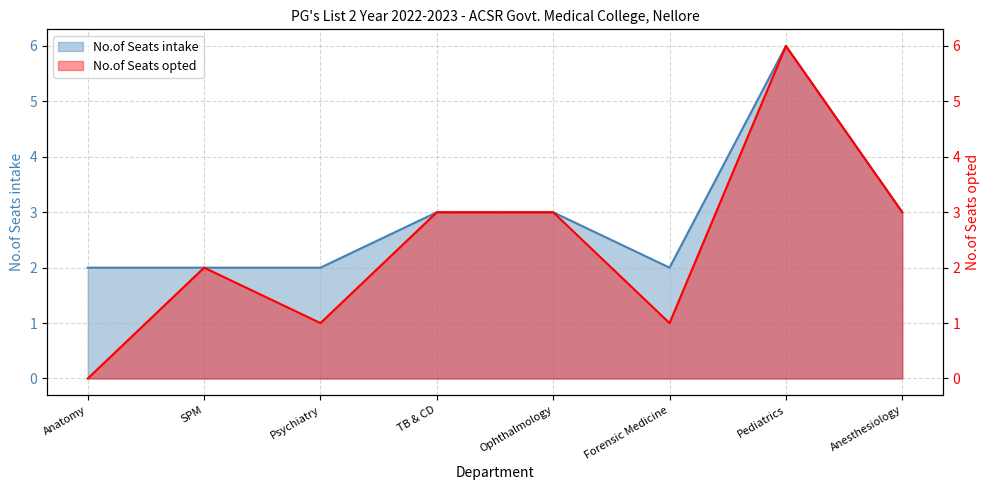

Reading right to left, what are all the values shown in this chart?

No.of Seats intake: Anesthesiology=3	Pediatrics=6	Forensic Medicine=2	Ophthalmology=3	TB & CD=3	Psychiatry=2	SPM=2	Anatomy=2
No.of Seats opted: Anesthesiology=3	Pediatrics=6	Forensic Medicine=1	Ophthalmology=3	TB & CD=3	Psychiatry=1	SPM=2	Anatomy=0